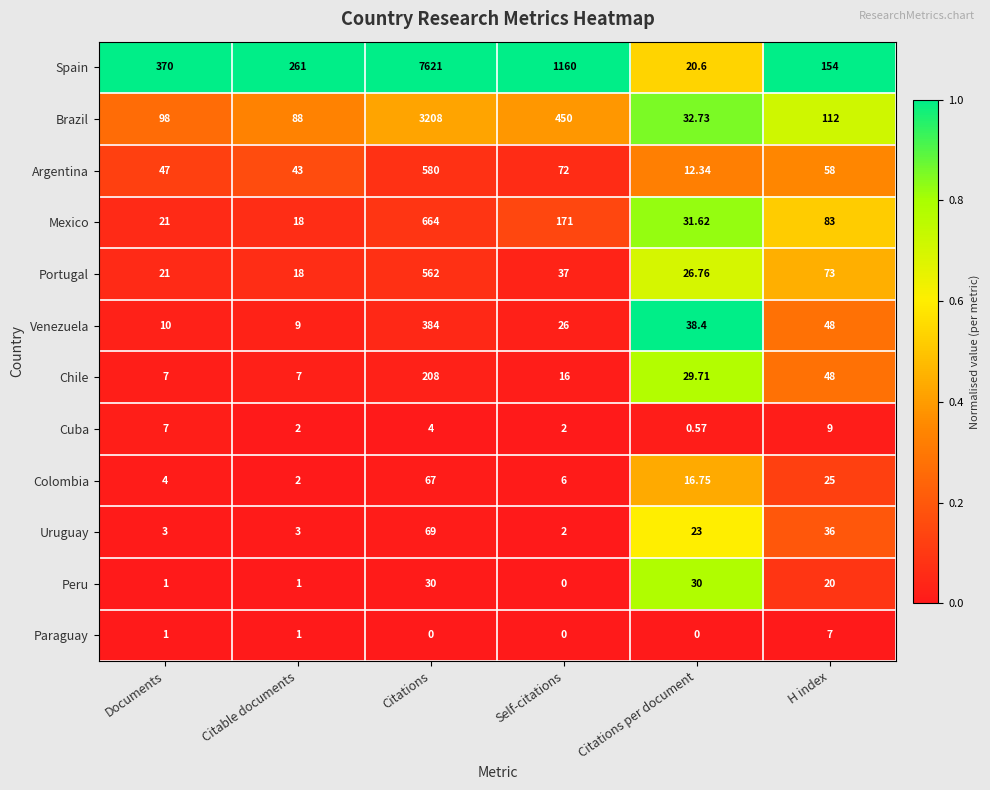

Which series has the largest total across all categories?

Spain